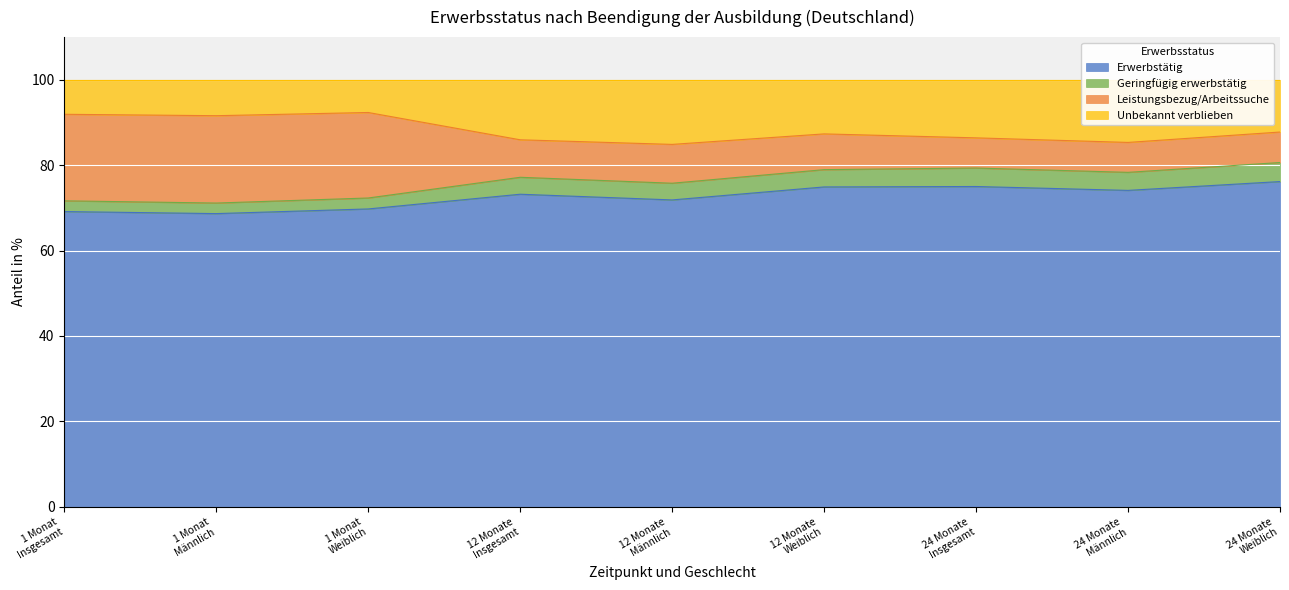

What are all the series names shown in the legend?

Erwerbstätig, Geringfügig erwerbstätig, Leistungsbezug/Arbeitssuche, Unbekannt verblieben